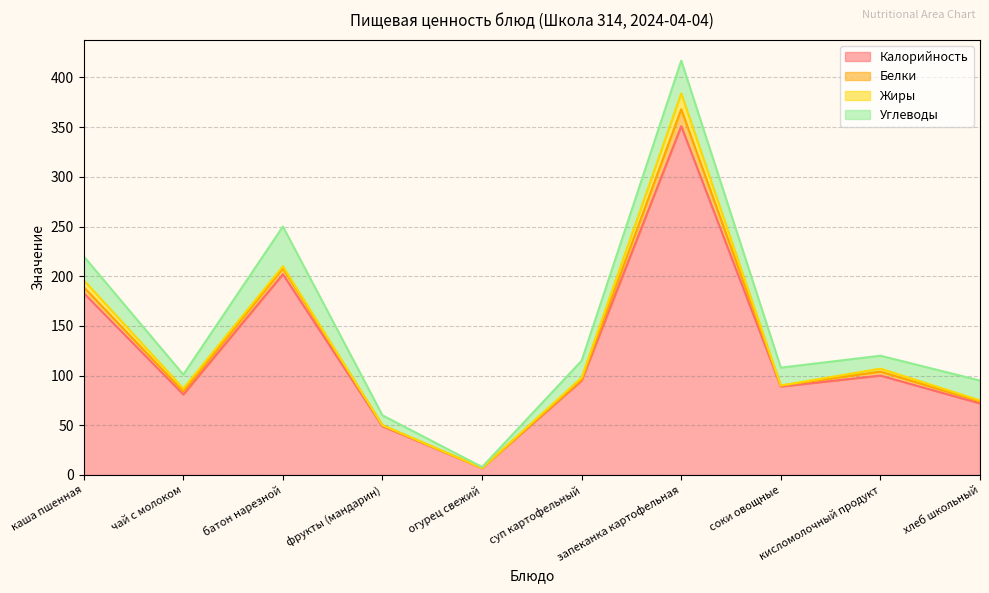

Reading left to right, extract all data points from this chart.

Калорийность: 183	81	202	49	7	95	351	89	100	72
Белки: 6	3	6	1	0	1	17	1	4	2
Жиры: 7	3	2	0	0	2	16	0	3	1
Углеводы: 24	14	40	10	1	17	33	18	13	20